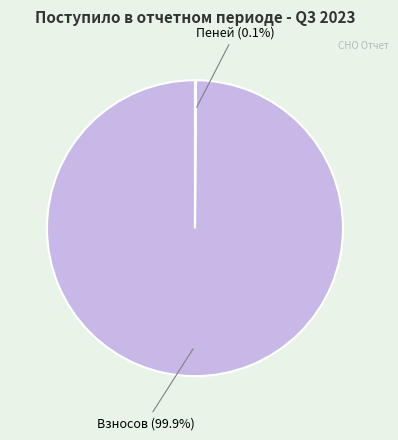

To the nearest percent, what is the average slice percentage?

50%